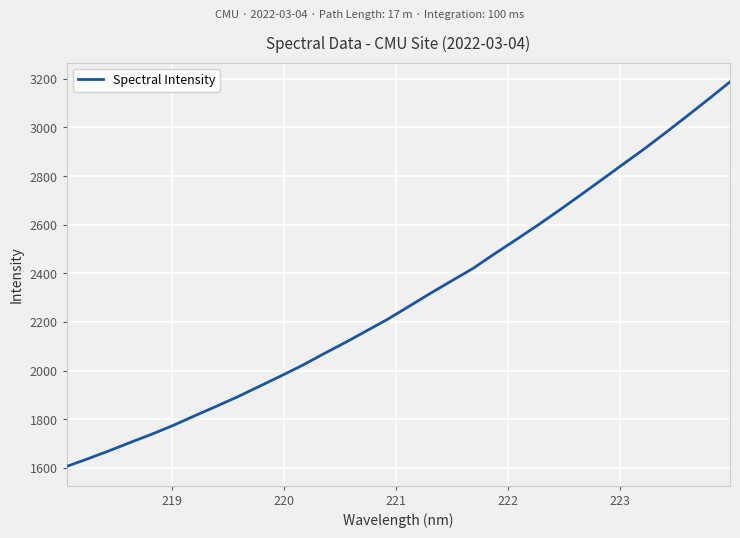

What is the sum of all values?

73436.6